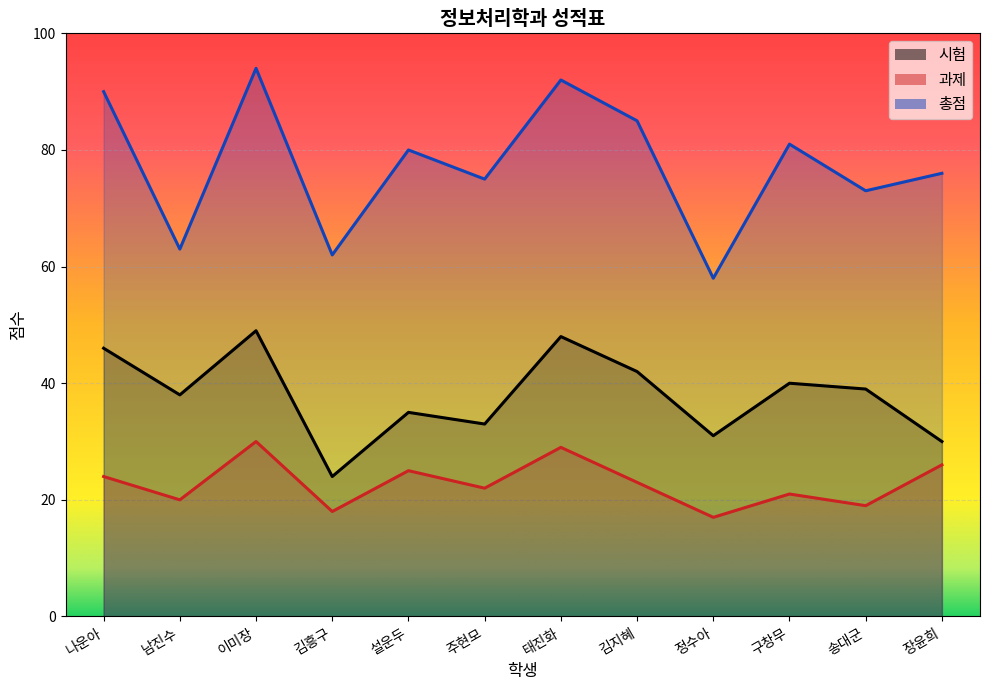

What is the sum of all 과제 values?

274